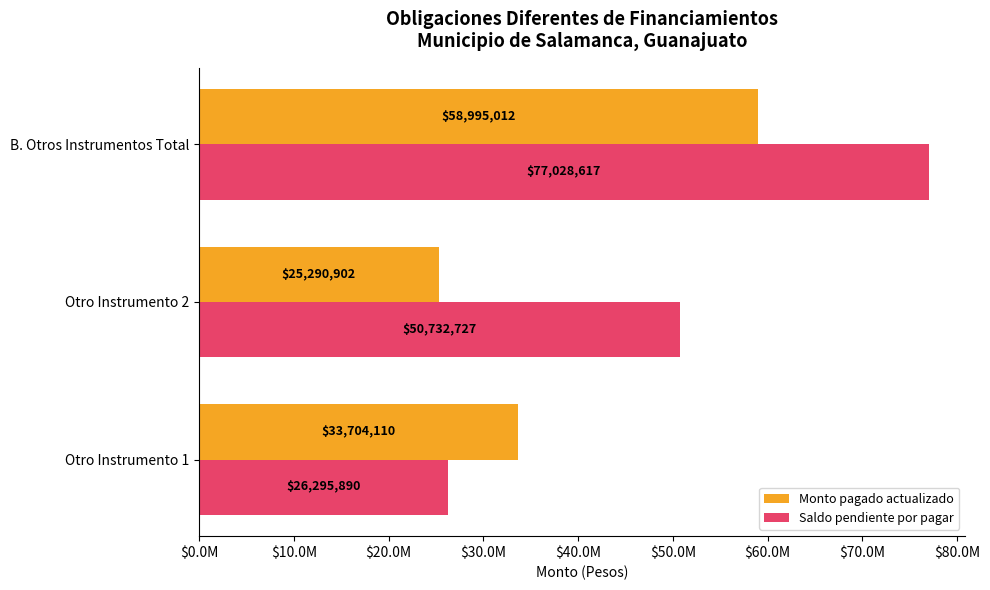

Which category has the lowest value in the Monto pagado actualizado series?

Otro Instrumento 2